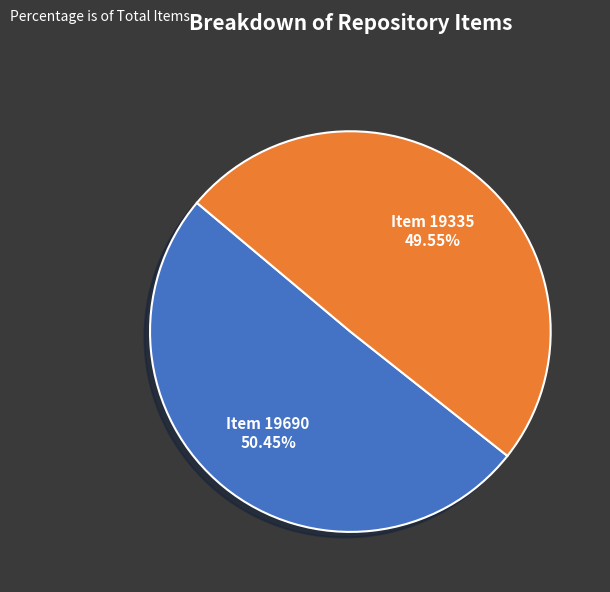

Is there any slice that represents more than half of the pie?

Yes